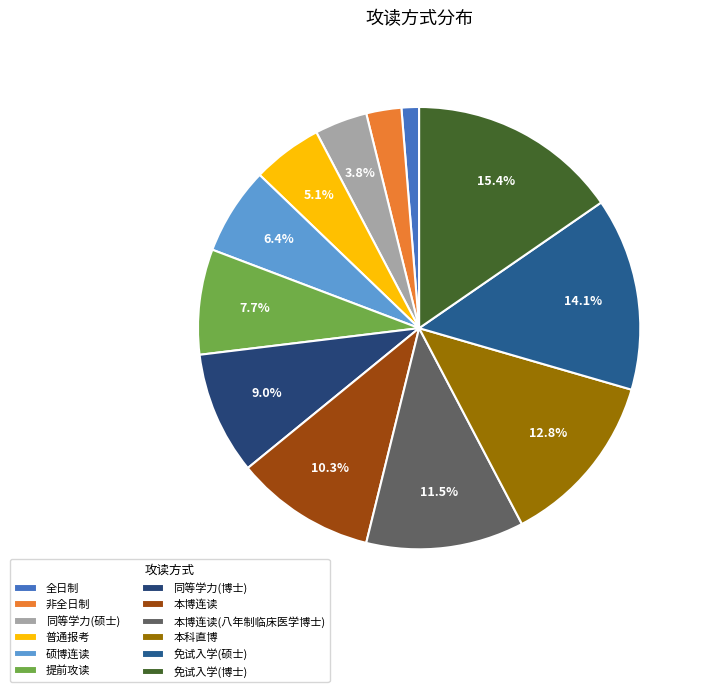

Combined, what portion of the pie is 同等学力(硕士) and 免试入学(博士)?

19.2%